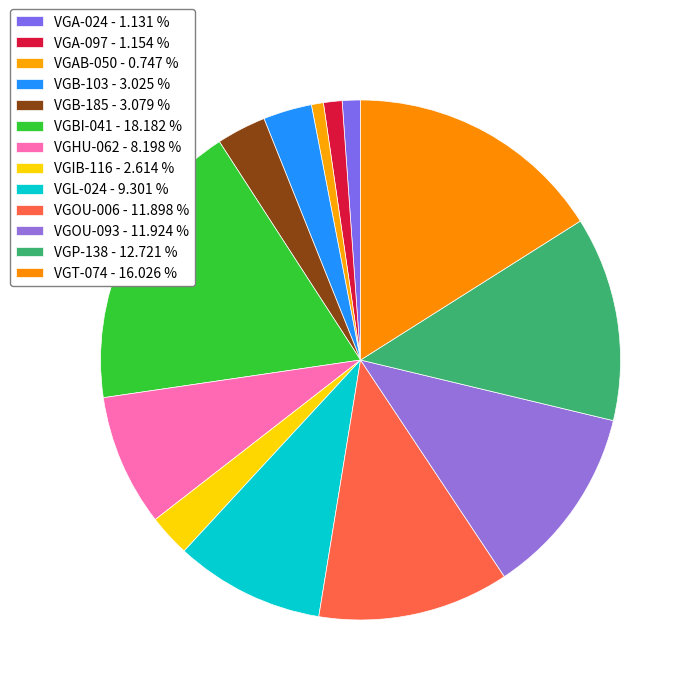

To the nearest percent, what is the difference between the largest and smallest slice percentages?

17%